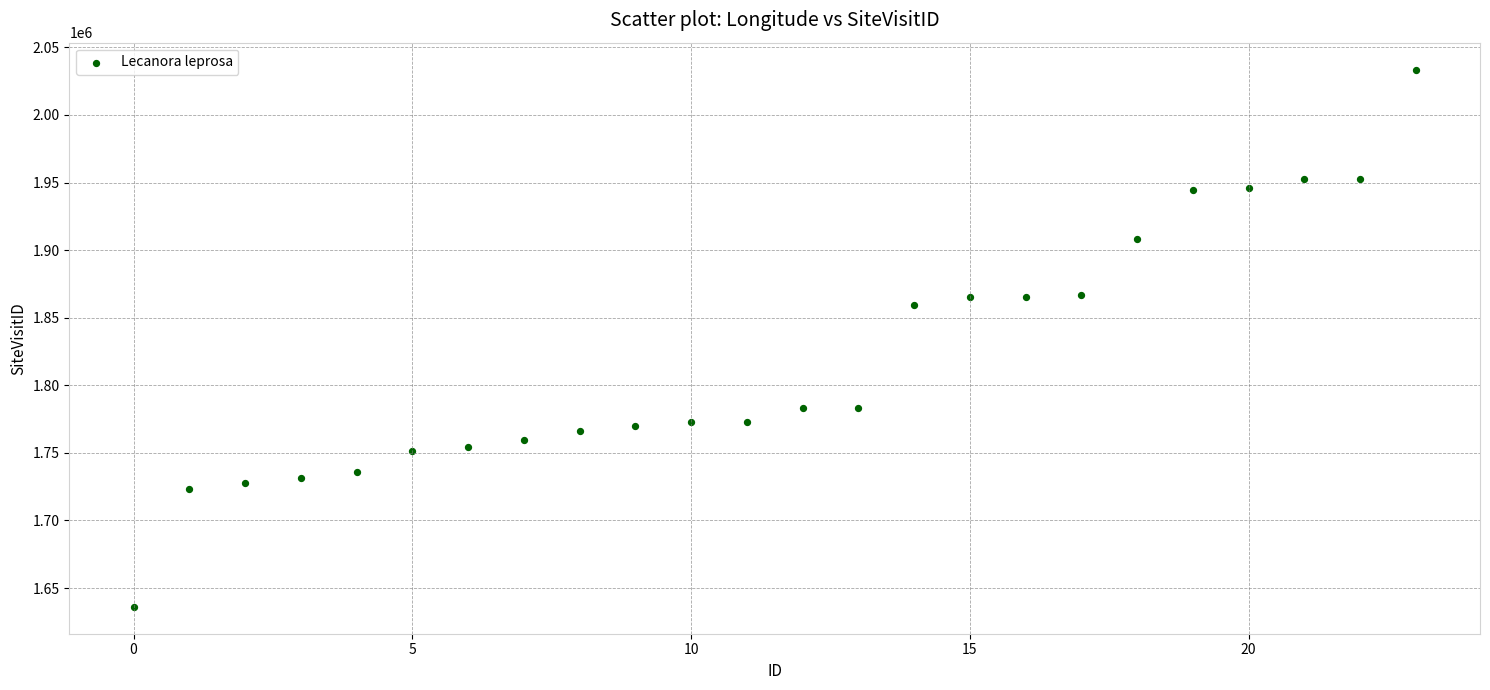

What is the range of Y values (max minus min)?

397470